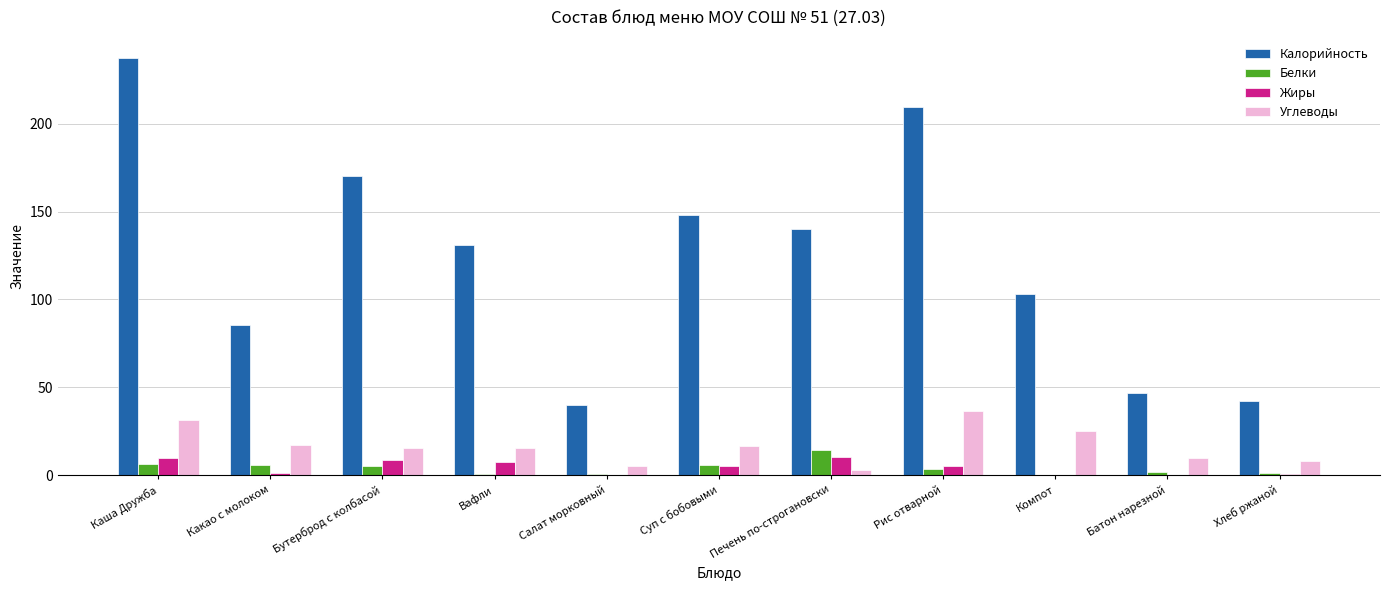

Is the value of Углеводы at Вафли greater than the value of Белки at Каша Дружба?

Yes